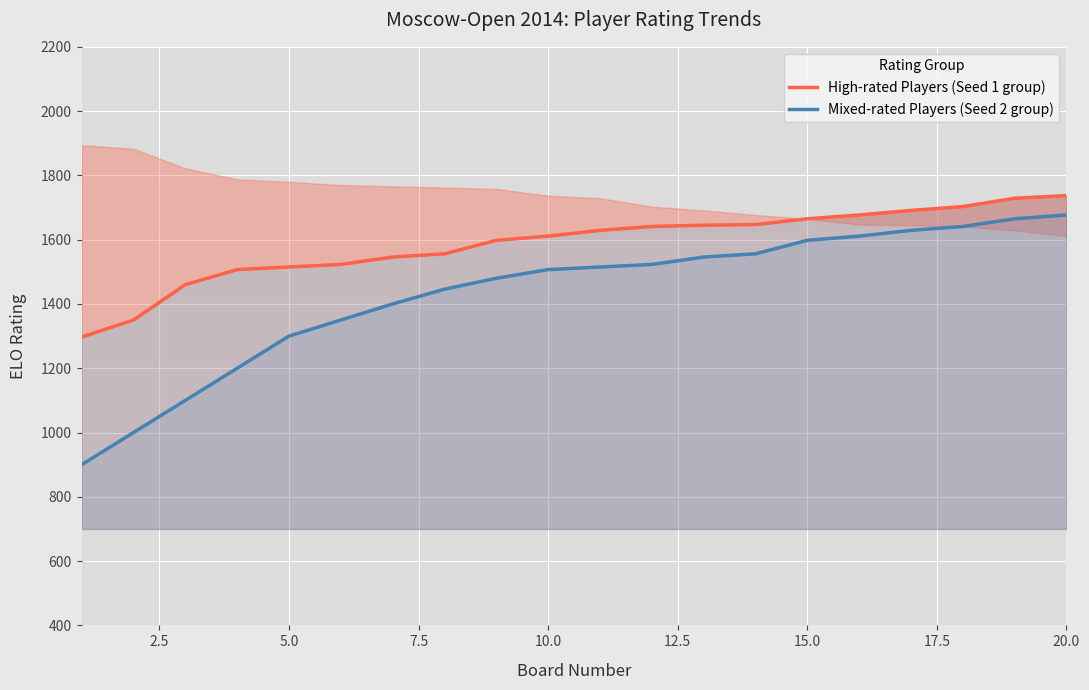

Rank the series by their maximum value, from highest to lowest.

High-rated Players (Seed 1 group), Mixed-rated Players (Seed 2 group)